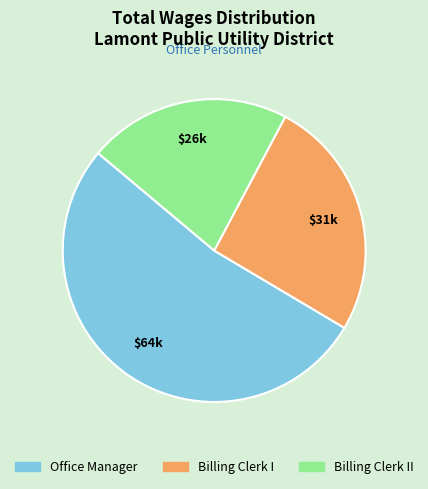

Is there any slice that represents more than half of the pie?

Yes